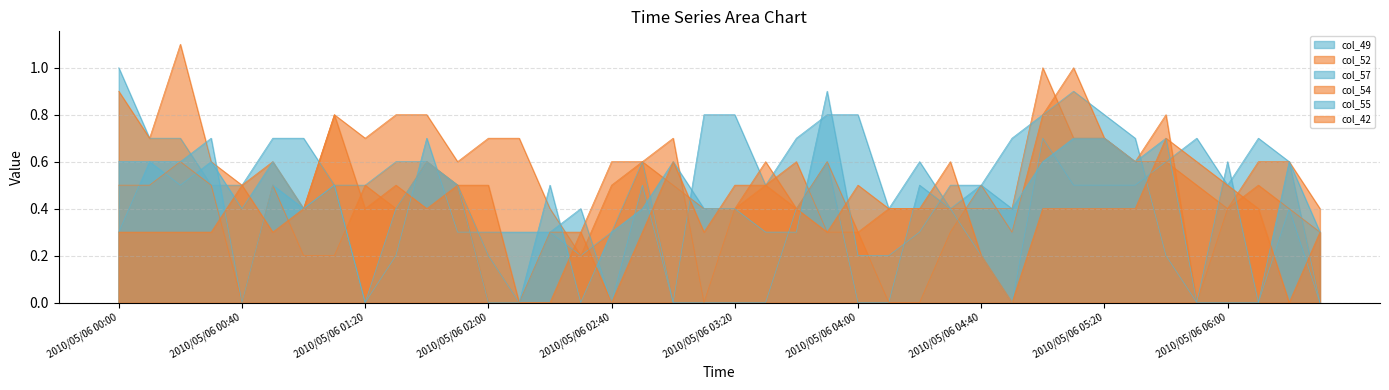

How many lines are shown in the chart?

6